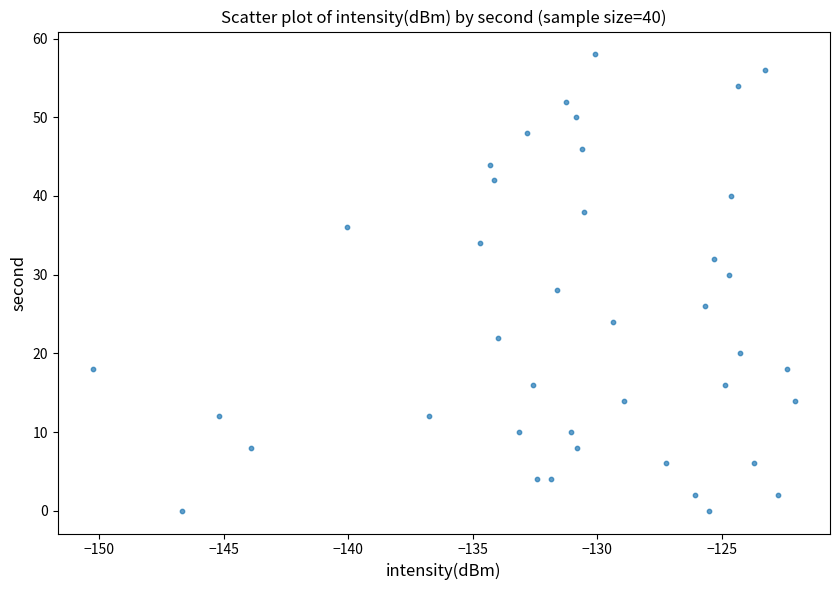

What is the range of Y values (max minus min)?

58